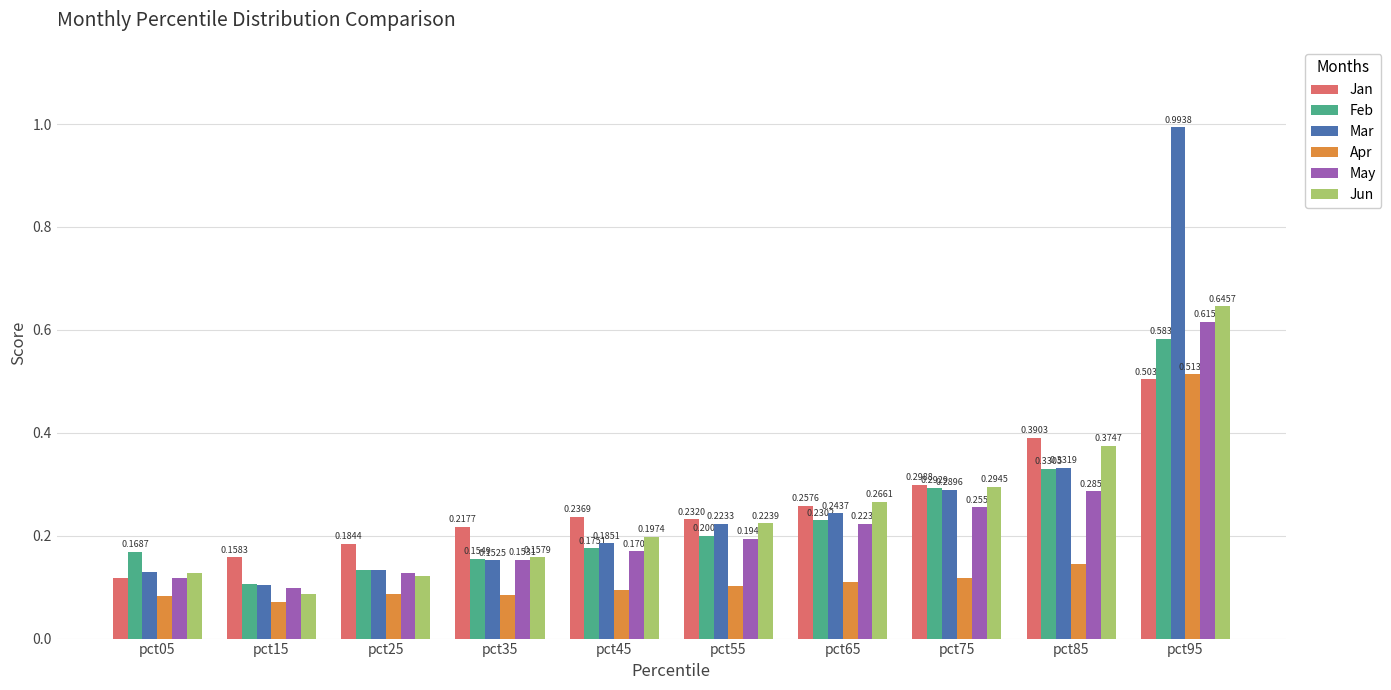

What is the total value across all series at pct25?

0.8